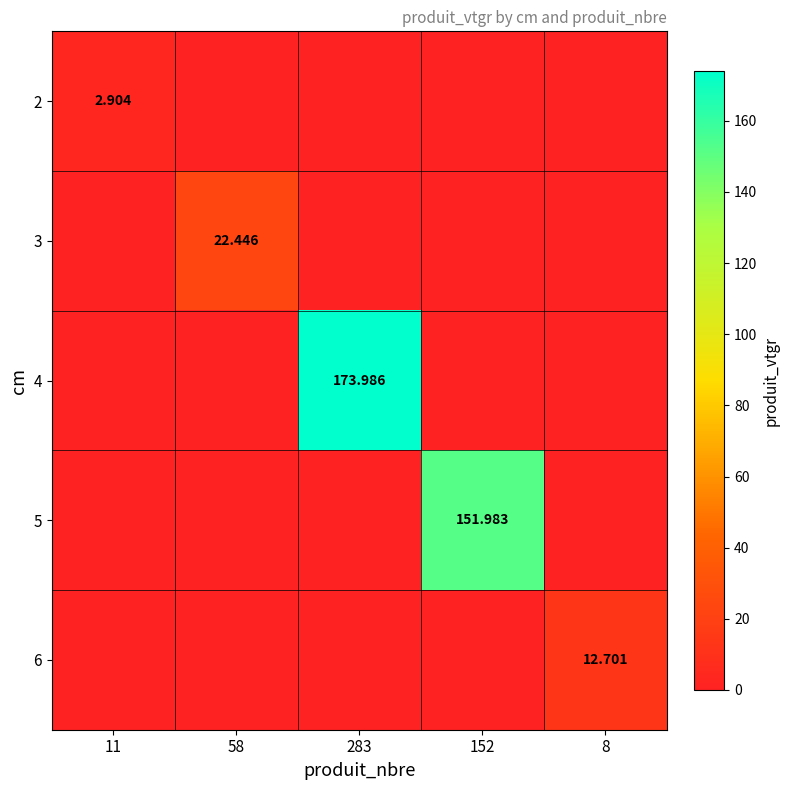

At which category does the chart reach its peak across all series?

283